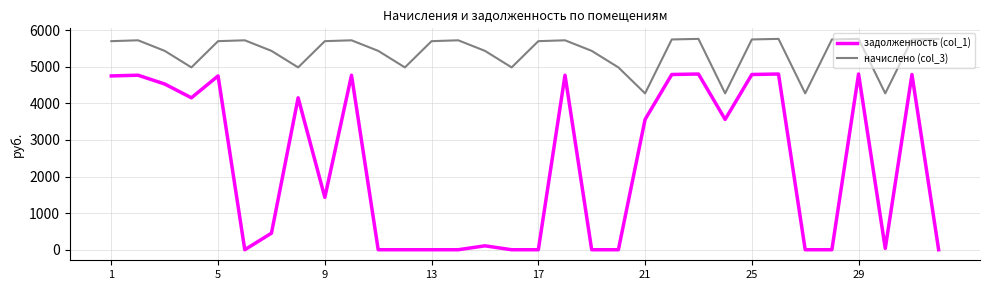

True or false: задолженность (col_1) and начислено (col_3) intersect in this chart.

False